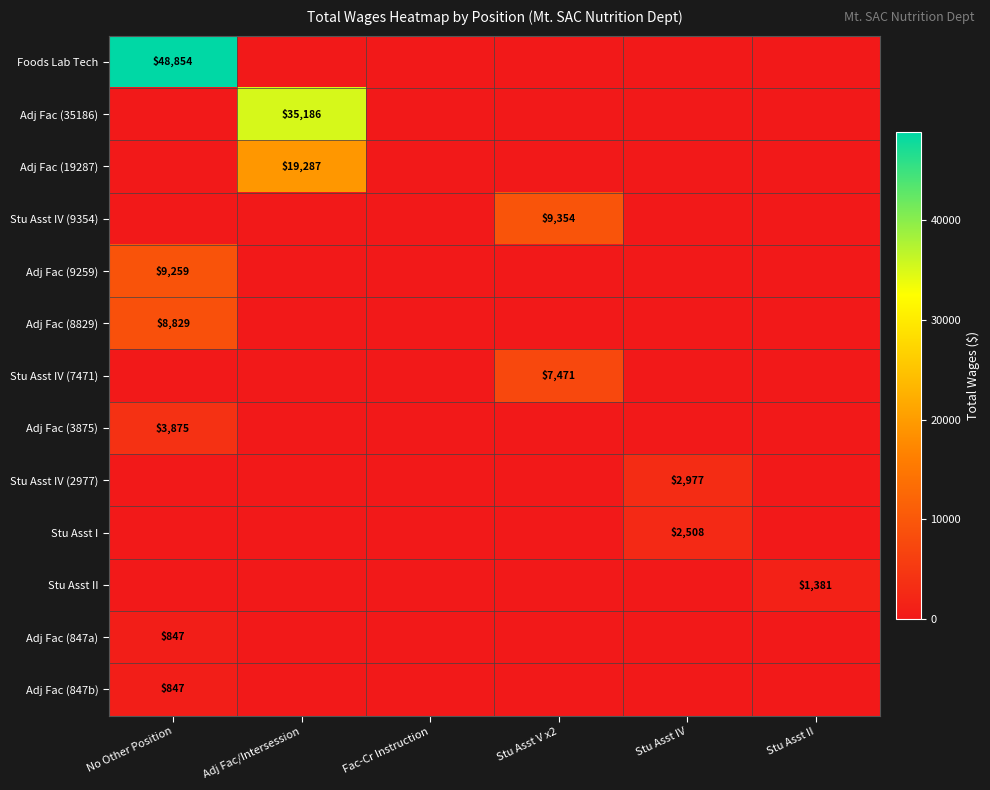

The Adj Fac (9259) series shows 13958 at No Other Position. True or false?

False